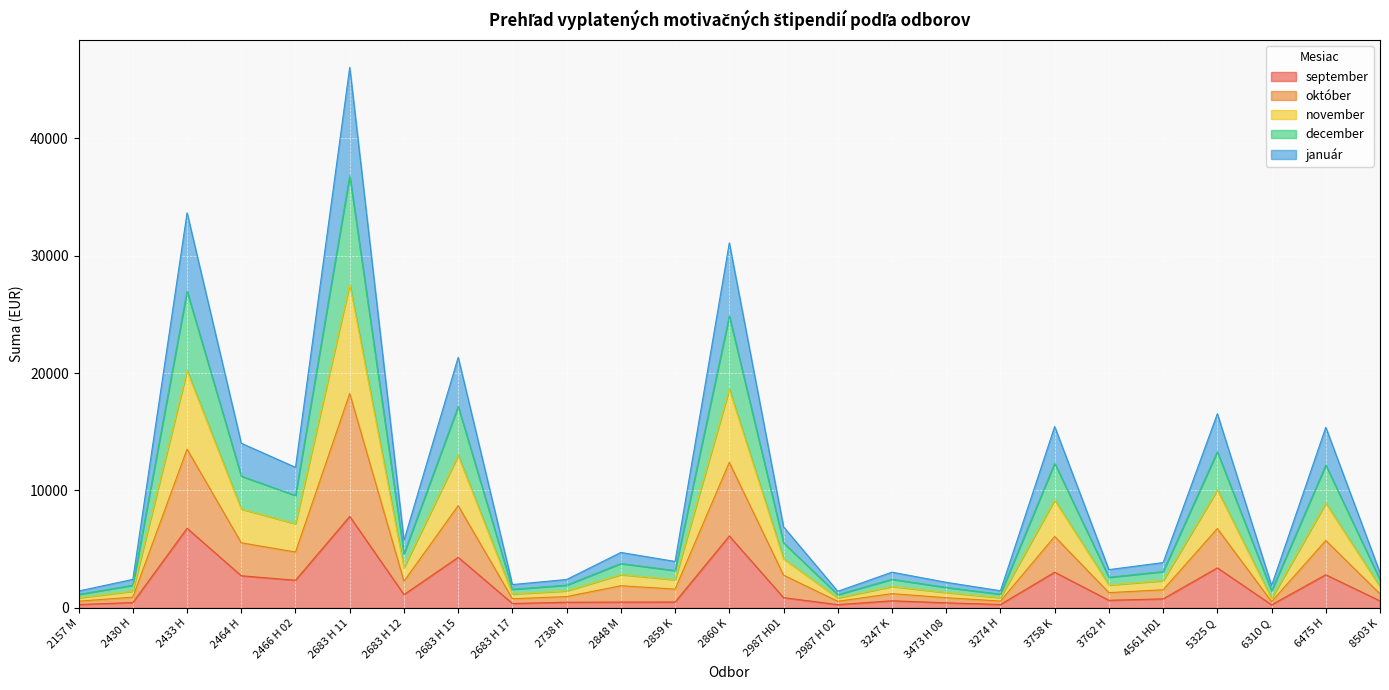

At how many categories does at least one series exceed 27915?

3